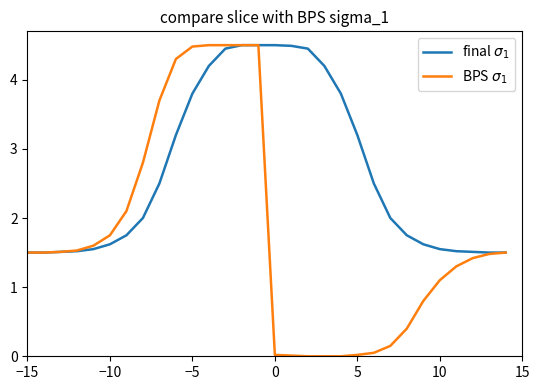

Does the chart have visible grid lines?

No